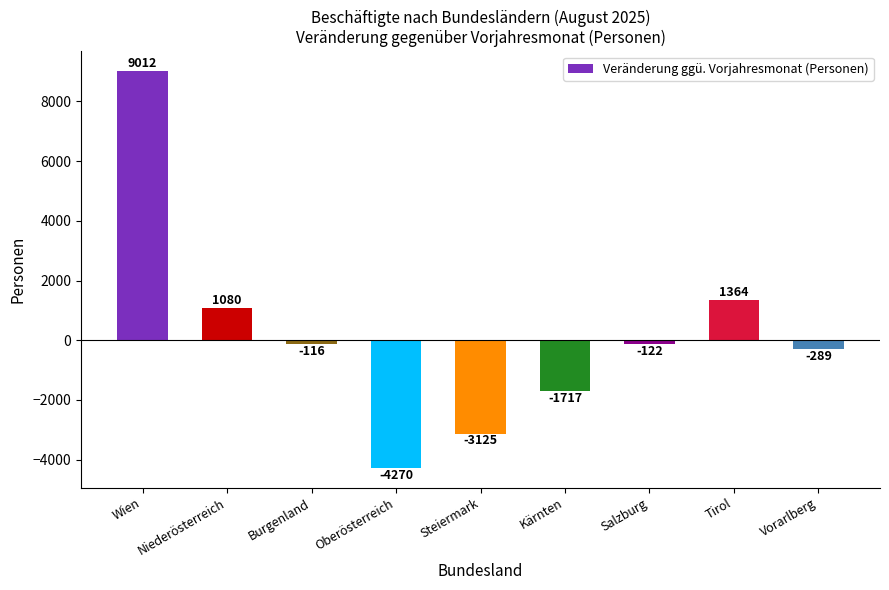

Reading left to right, what are all the values shown in this chart?

Wien=9012	Niederösterreich=1080	Burgenland=-116	Oberösterreich=-4270	Steiermark=-3125	Kärnten=-1717	Salzburg=-122	Tirol=1364	Vorarlberg=-289